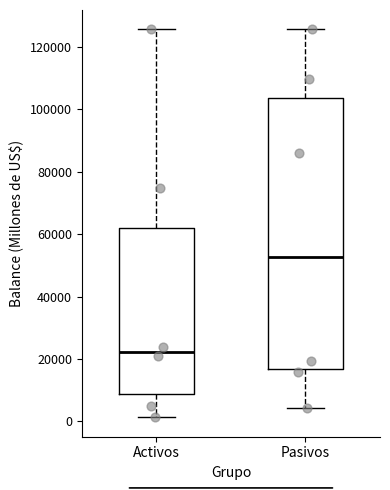

Reading left to right, transcribe this box plot: for each box, give where its median line is, the range the box spans, and where its two whiskers end, as read against the y-axis. The values are not printed on the chart, so give them approximately, as read against the axis.

Activos: median 22000, box 8000 to 62000, whiskers 2000 to 126000
Pasivos: median 52000, box 16000 to 104000, whiskers 4000 to 126000